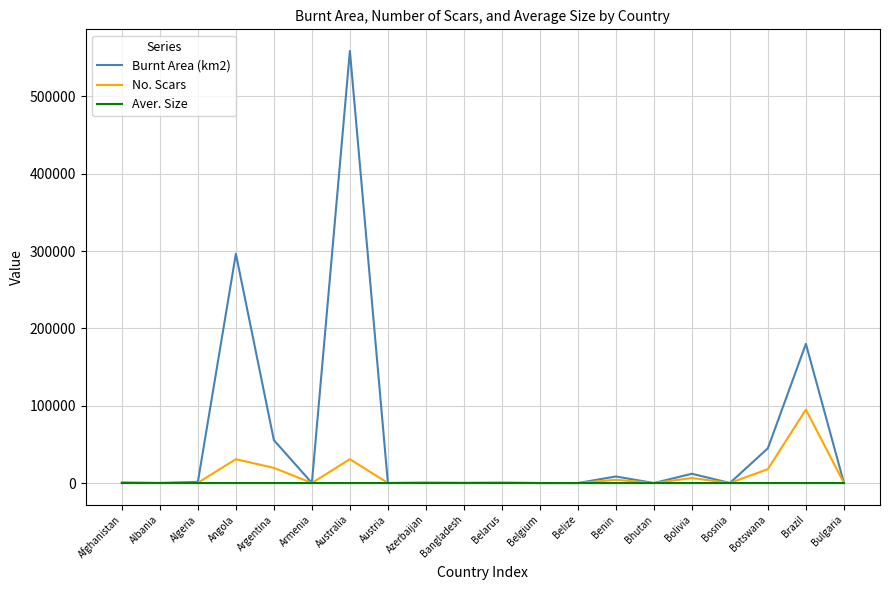

What is the highest value of the No. Scars series?

95000.0